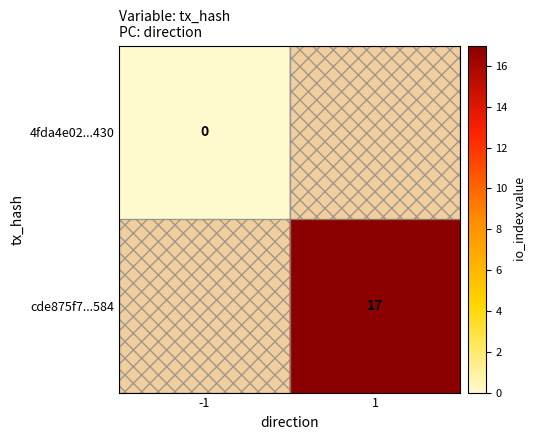

The value of cde875f7...584 at 1 is 17. True or false?

True